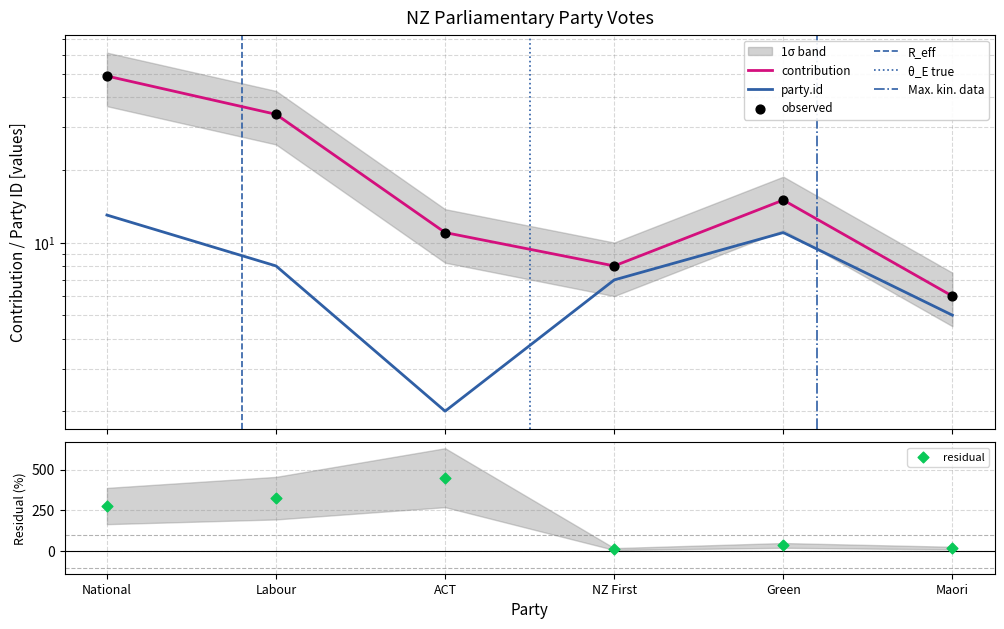

Which series has the largest total across all categories?

contribution